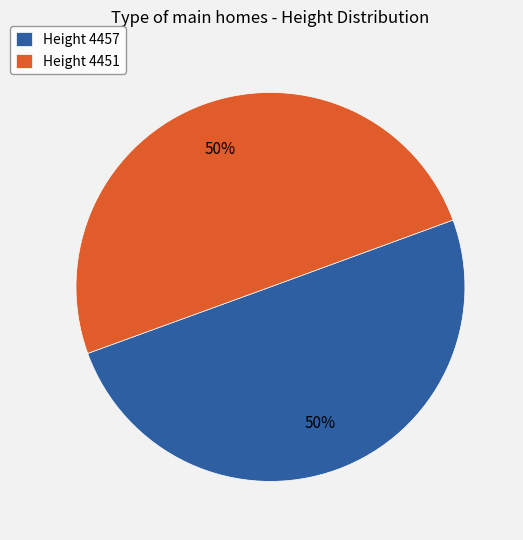

The Height 4457 slice represents 50% of the pie. True or false?

True